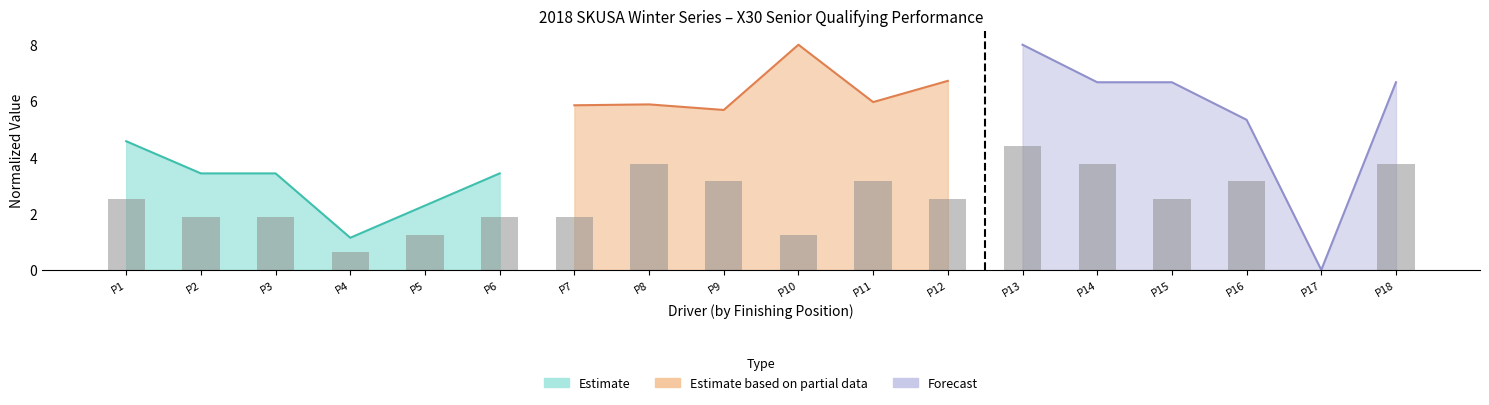

At which category does the chart reach its minimum across all series?

P17